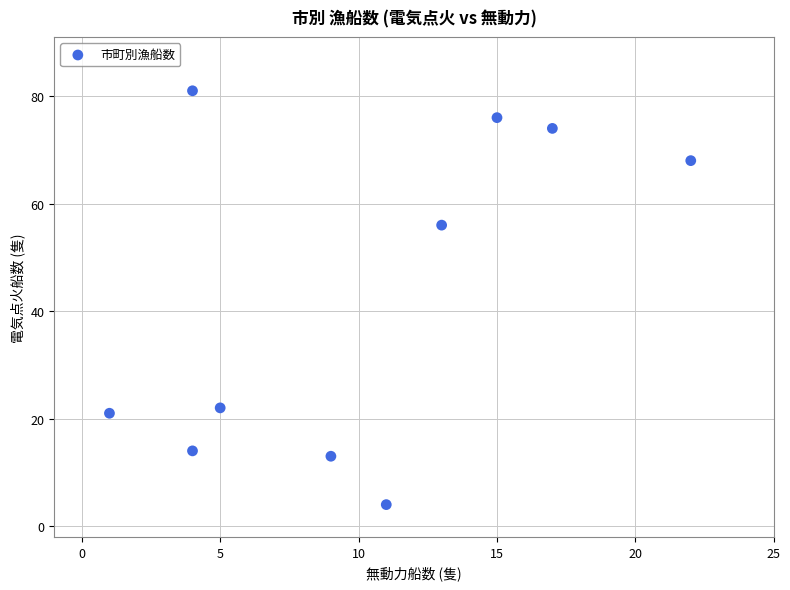

What is the range of Y values (max minus min)?

77